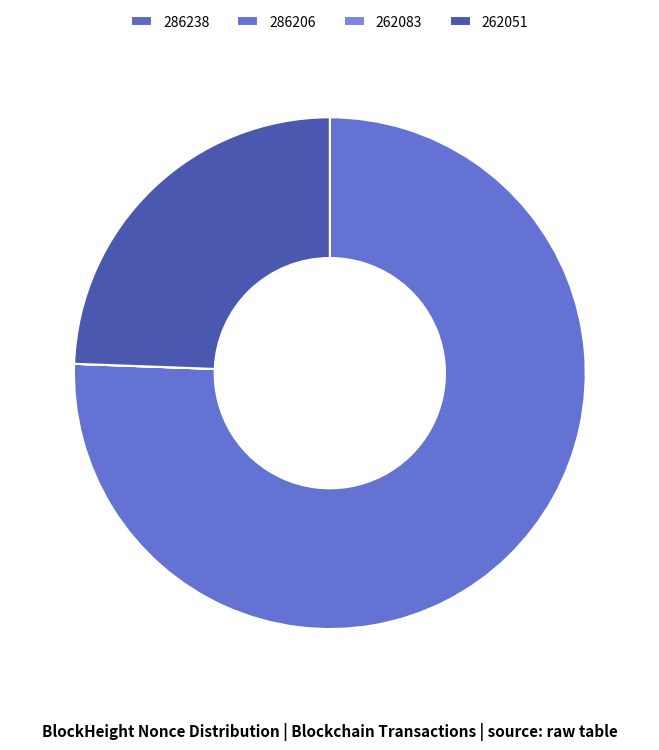

To the nearest percent, what is the average slice percentage?

25%